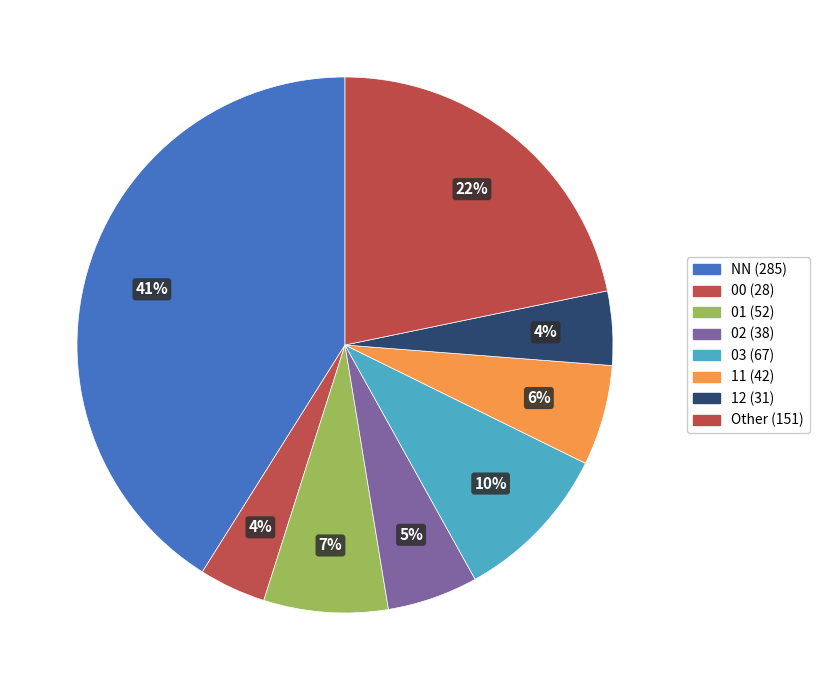

How many segments does this pie chart have?

8